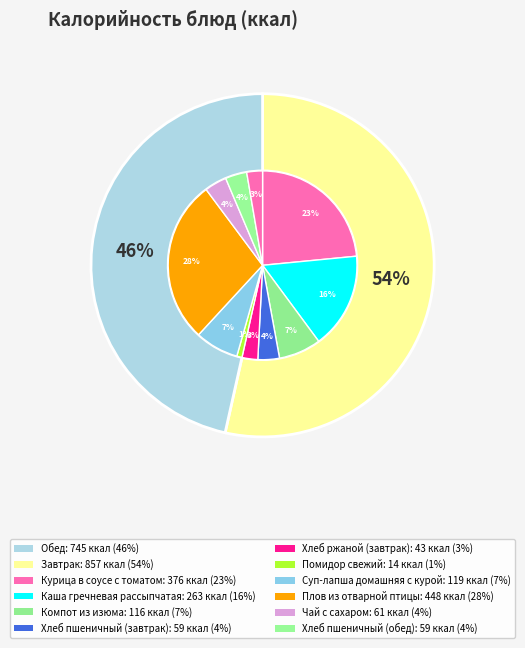

How much of the chart is everything except Помидор свежий?

99.1%